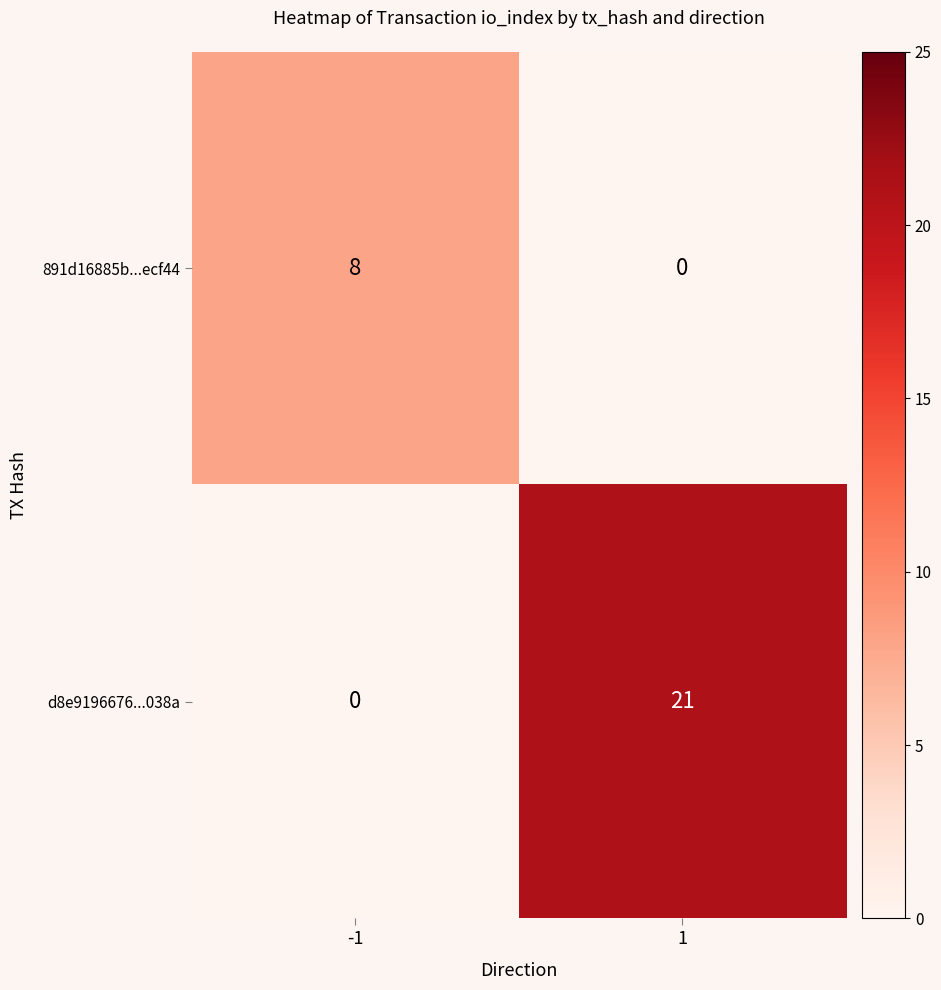

Reading left to right, extract all data points from this chart.

891d16885b...ecf44: 8	0
d8e9196676...038a: 0	21